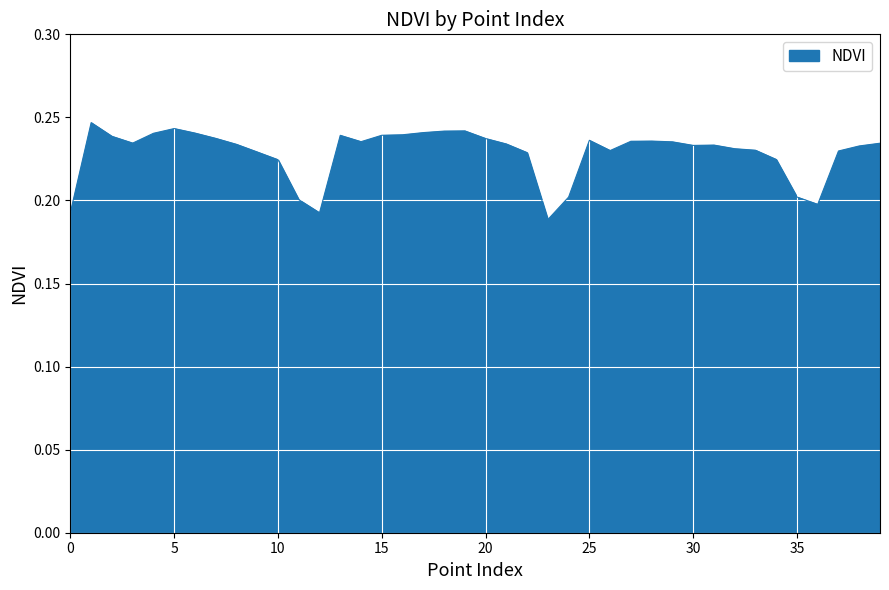

Count the values in the range 0 to 1.

40